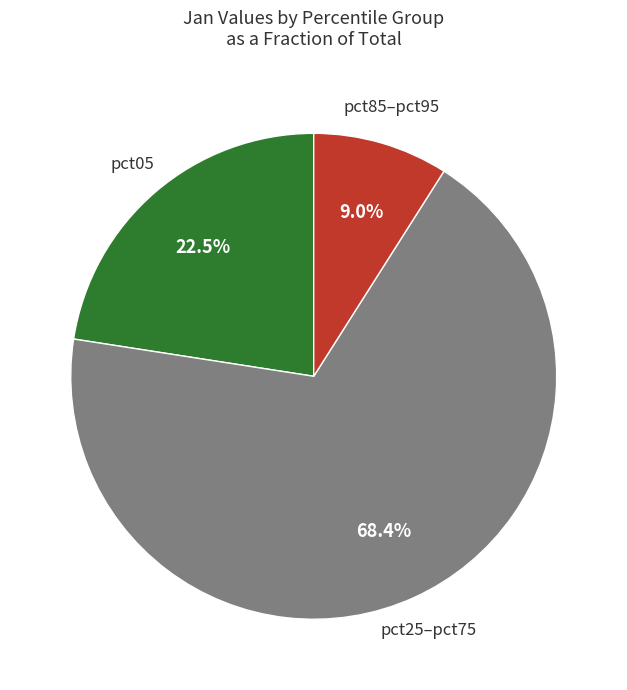

Count the number of slices in the pie.

3